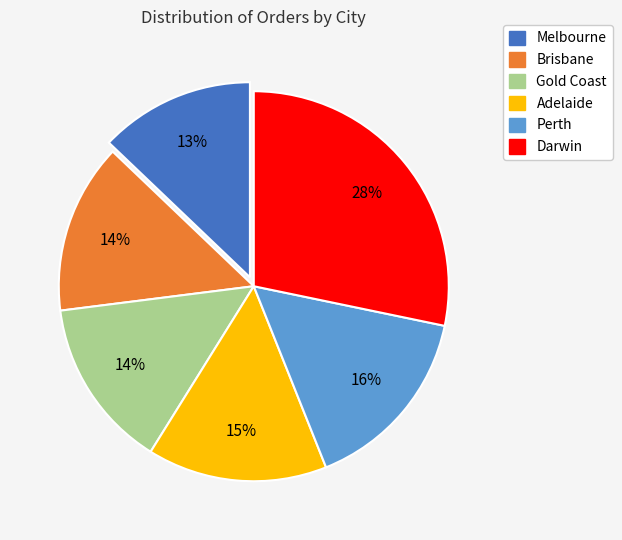

Count the number of slices in the pie.

6